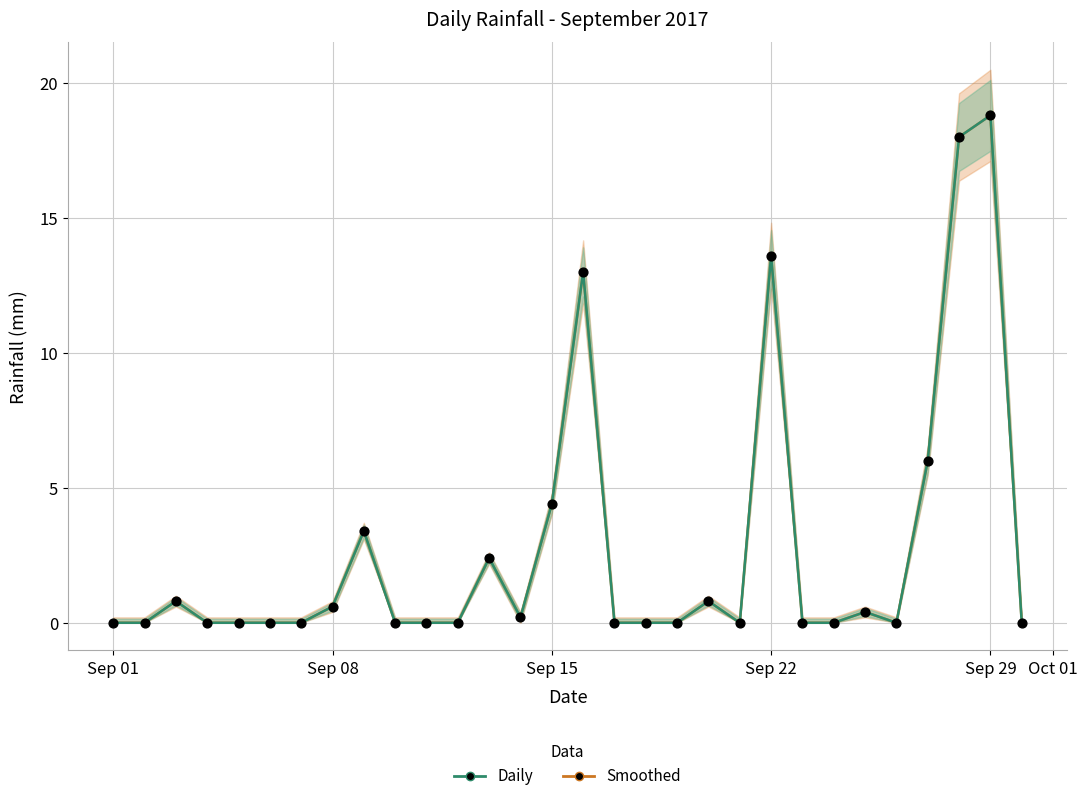

Which series contains the lowest Y value?

rain